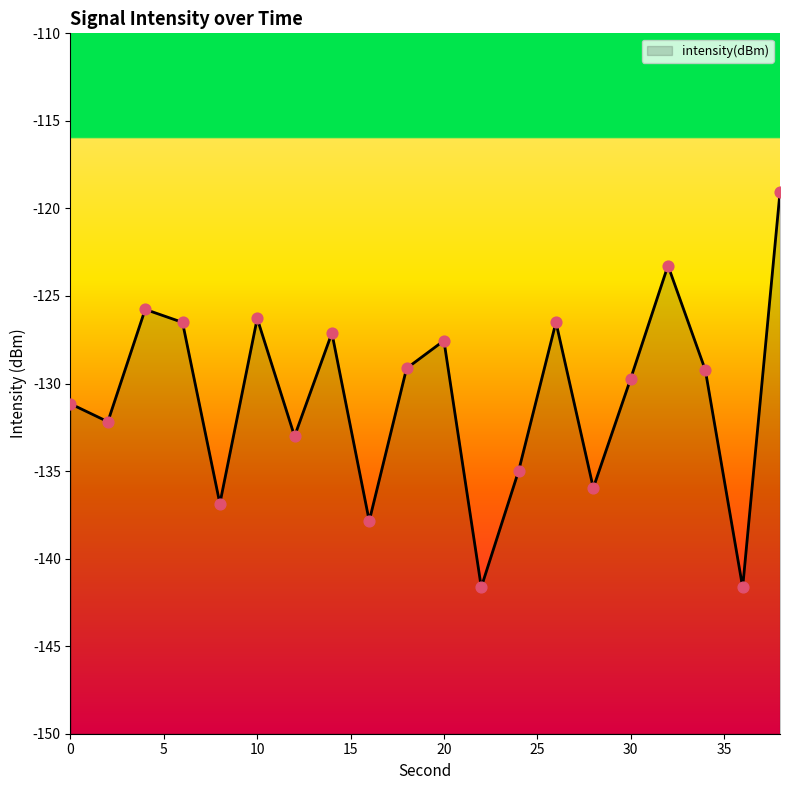

Between 18 and 14, which is larger?

14